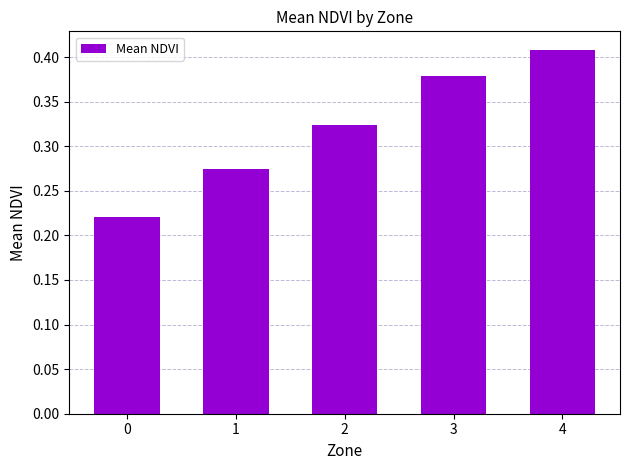

List the labels in order of value, largest first.

4, 3, 2, 1, 0